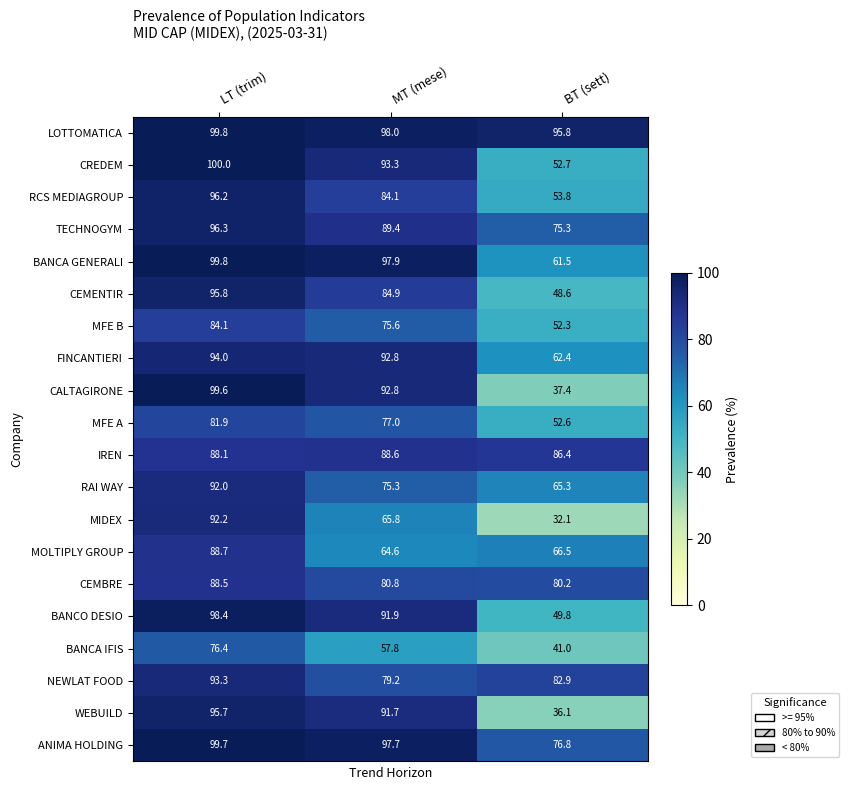

Which series changed the most between LT (trim) and MT (mese)?

MIDEX